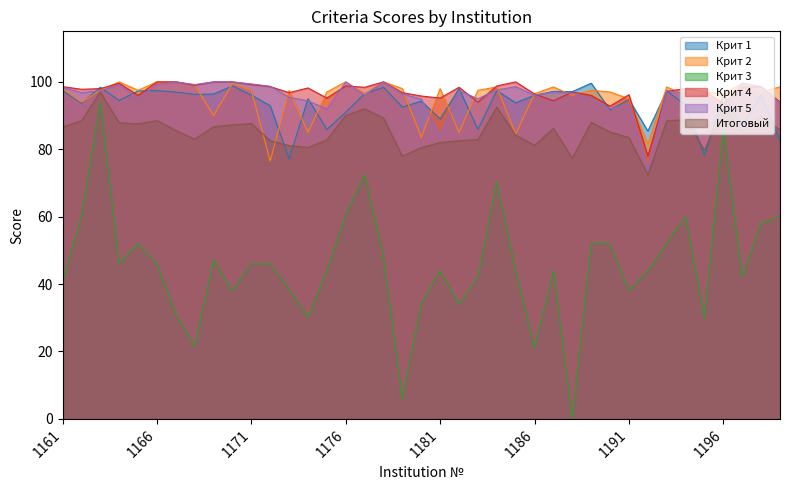

Does the chart display data point markers on the line(s)?

No